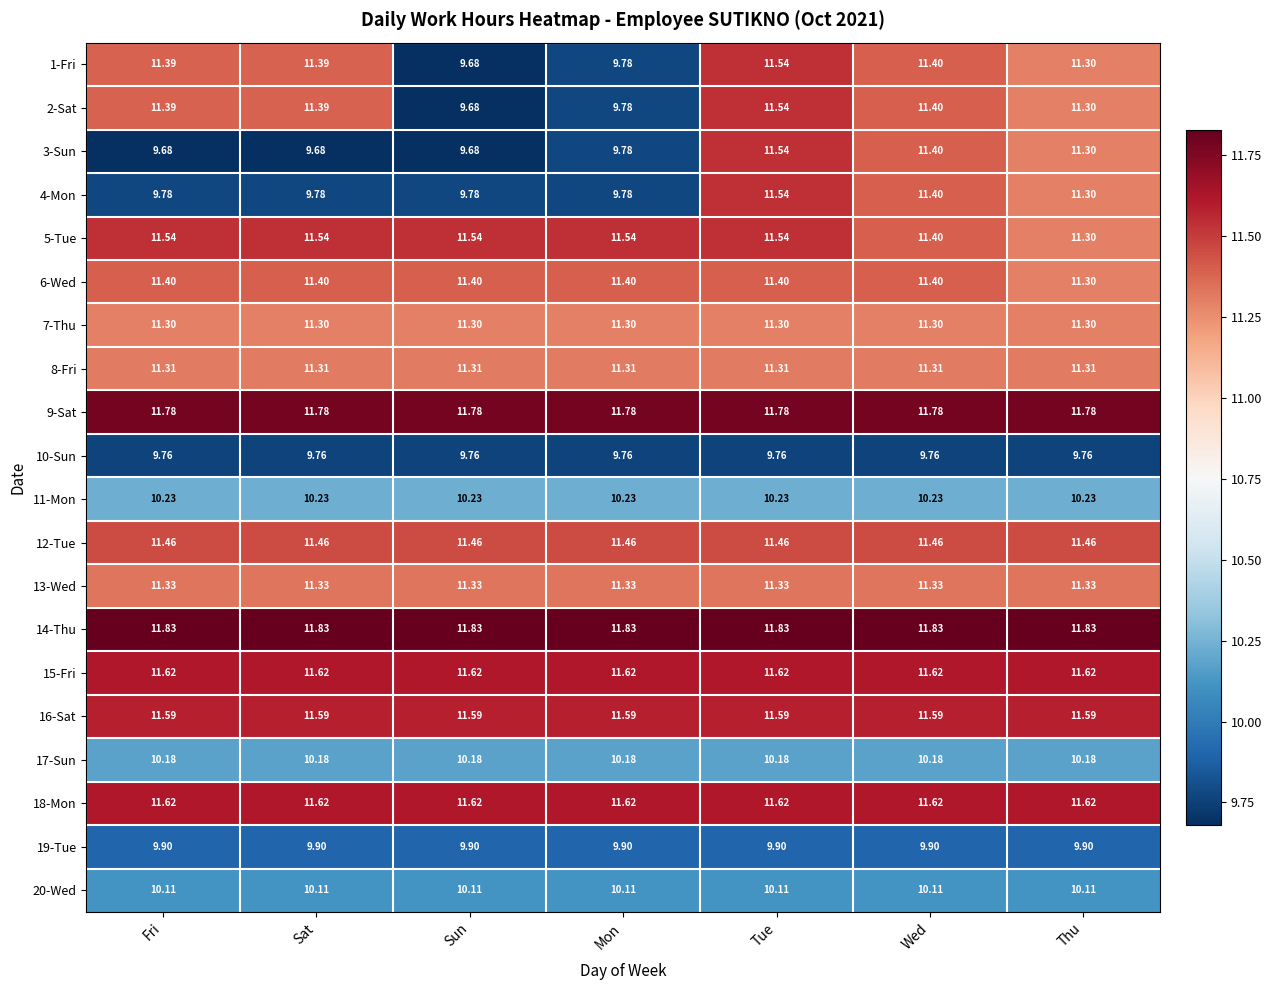

At which category is the sum across all series the highest?

Tue